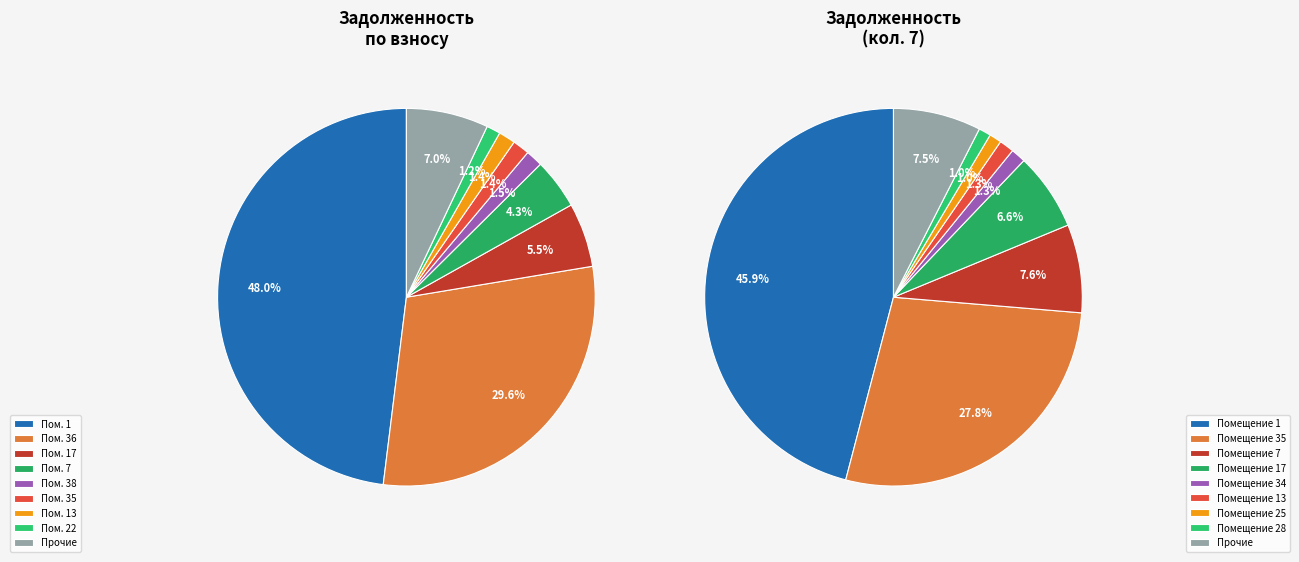

To the nearest percent, what percentage of the pie is 38?

1%